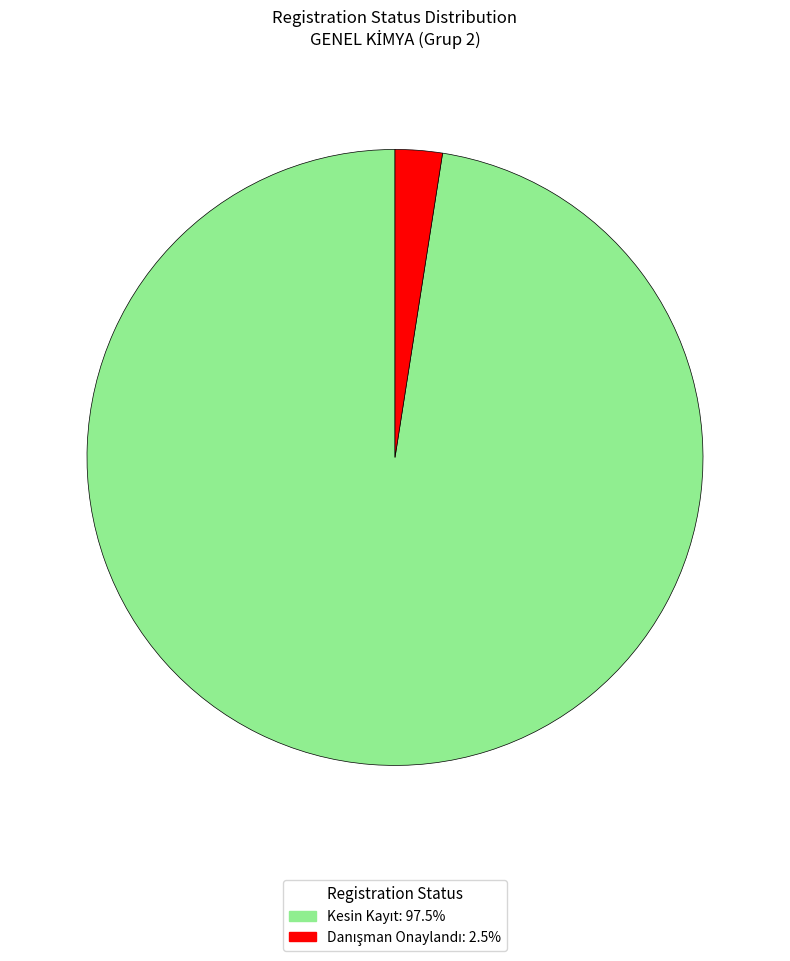

What is the smallest slice in the pie chart?

Danışman Onaylandı